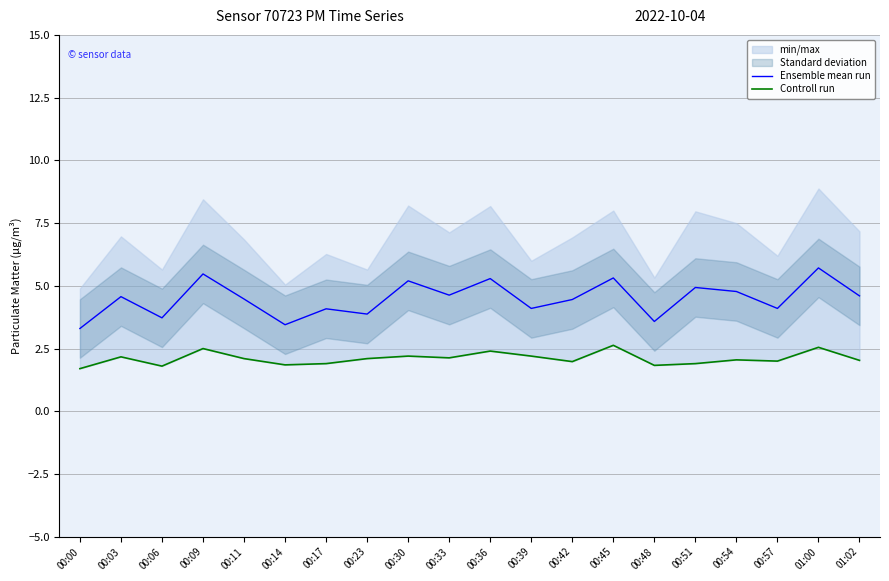

True or false: Ensemble mean run has more than 1 interior local peaks.

True